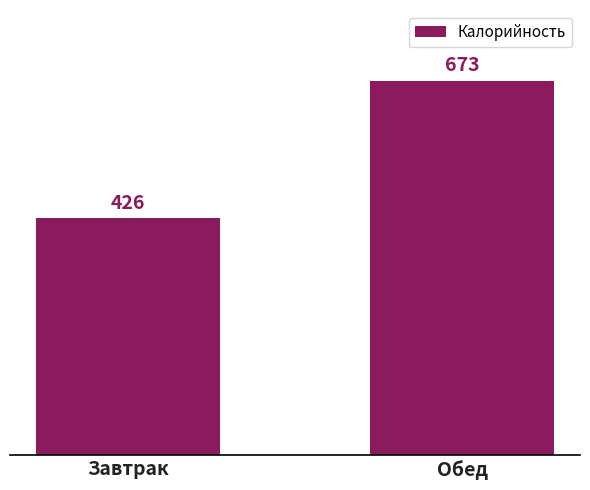

What is the value of the 1st bar from the left?

425.7